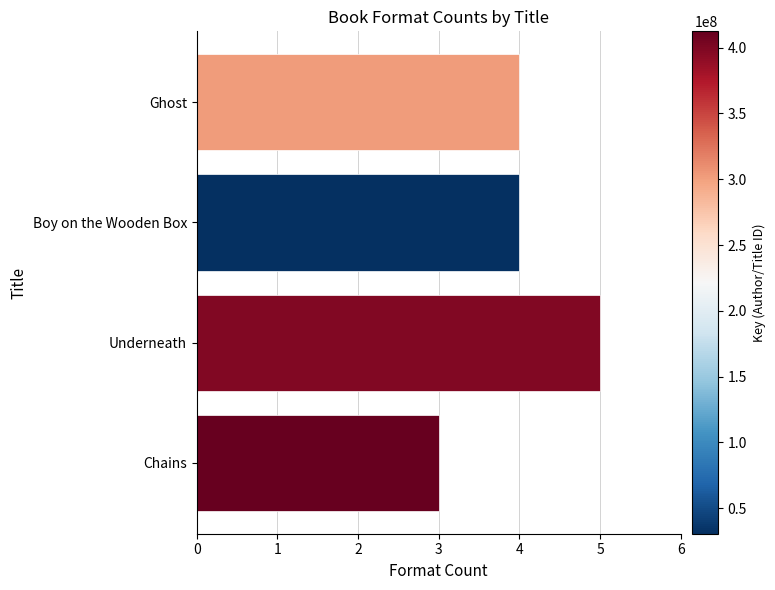

What is the sum of the values at Boy on the Wooden Box and Chains?

7